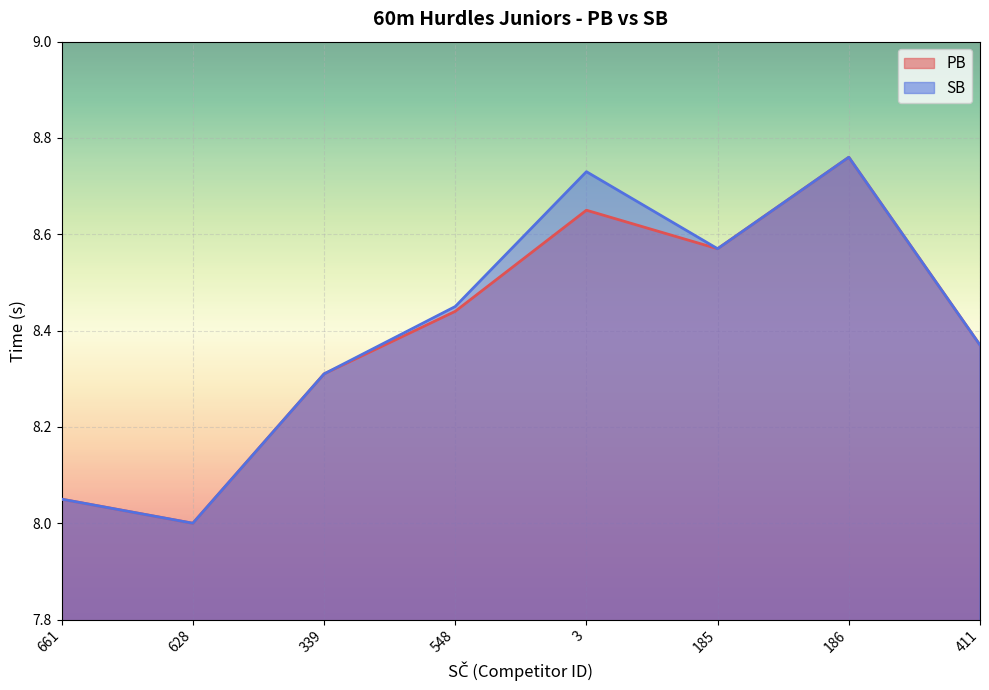

Which series changed the most between 628 and 411?

PB